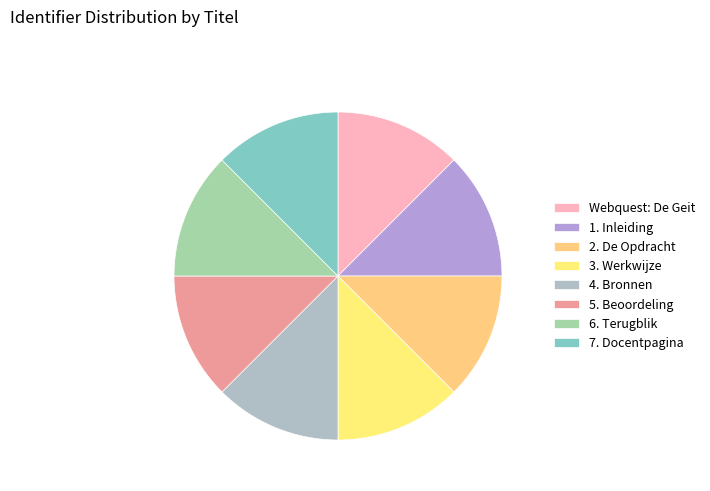

Between 4. Bronnen and 5. Beoordeling, which is larger?

5. Beoordeling